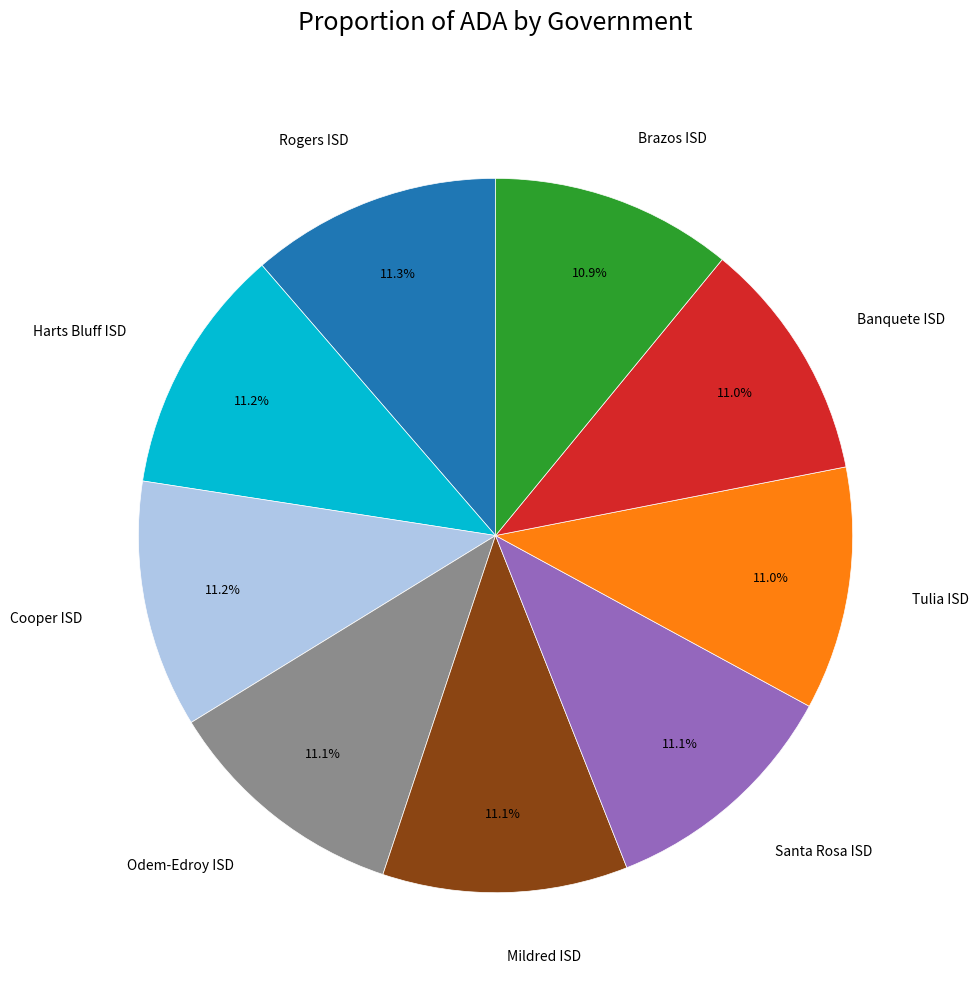

What is the ratio of the value at Mildred ISD to the value at Rogers ISD?

1.0